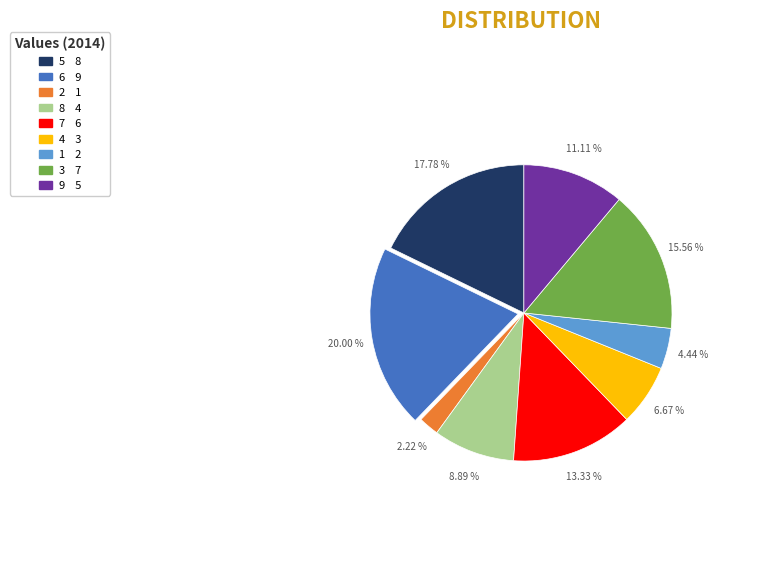

To the nearest percent, what is the difference between the 4 and 2 slice percentages?

4%